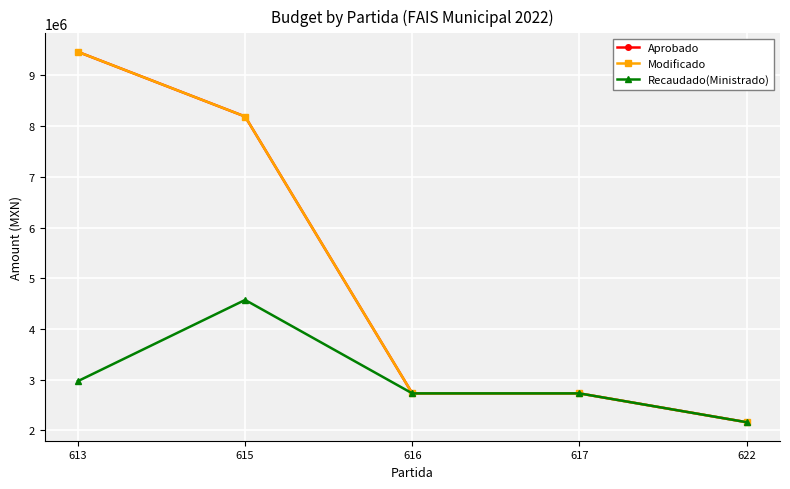

At which category is the sum across all series the highest?

613